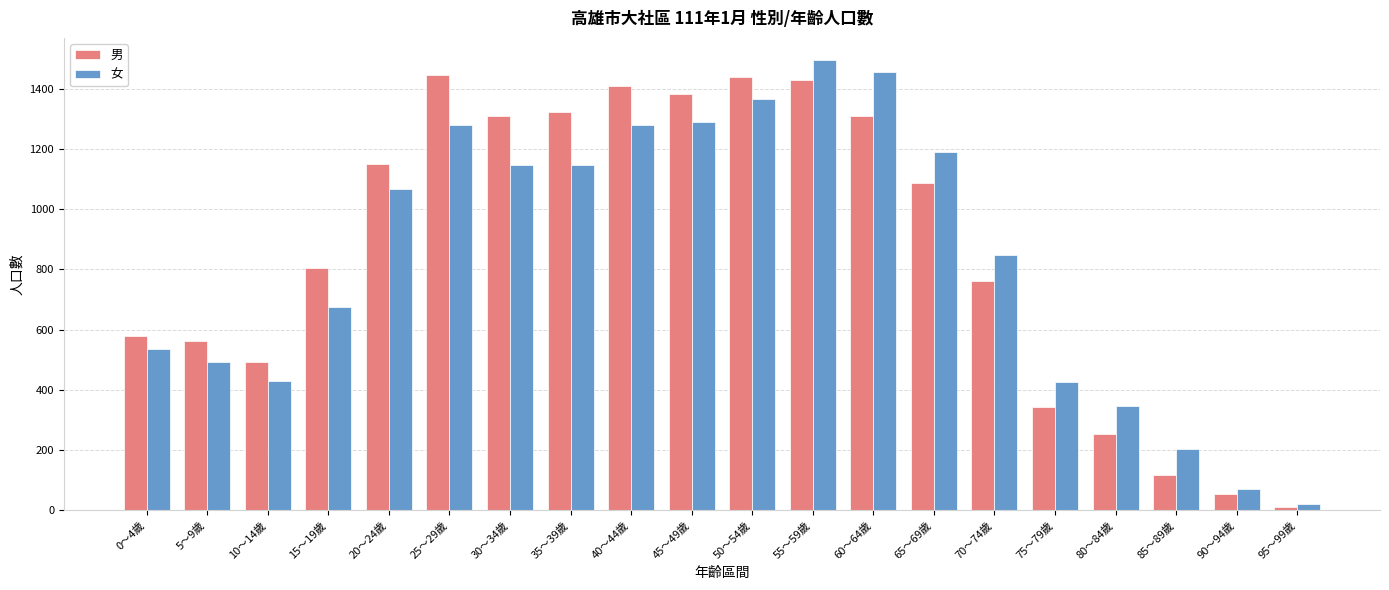

What is the minimum value shown in the chart?

11